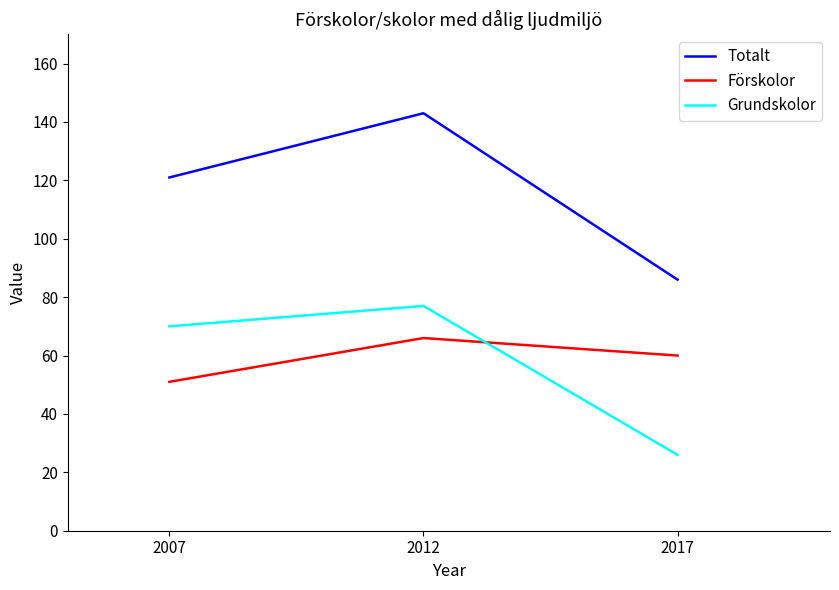

Count the Förskolor values in the range 51 to 66.

3